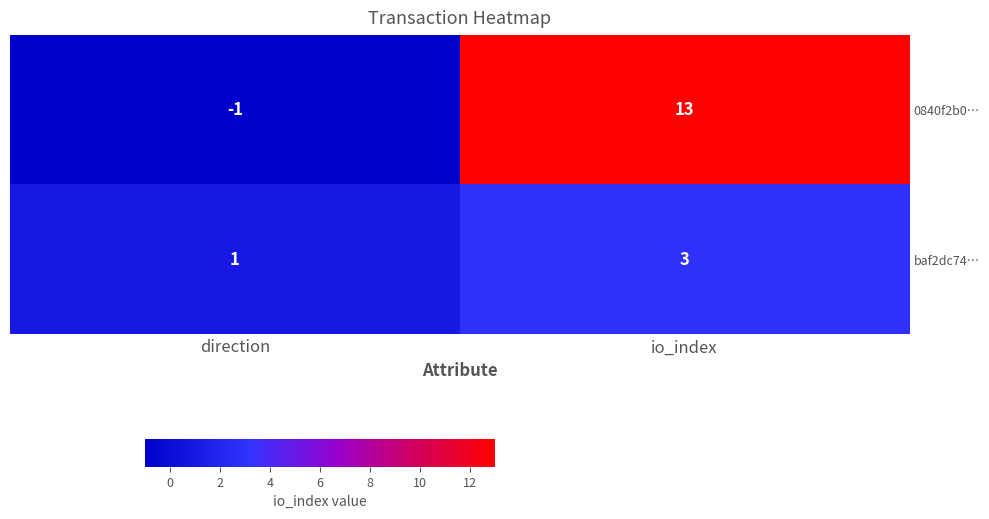

Which label corresponds to the largest value in the chart?

io_index